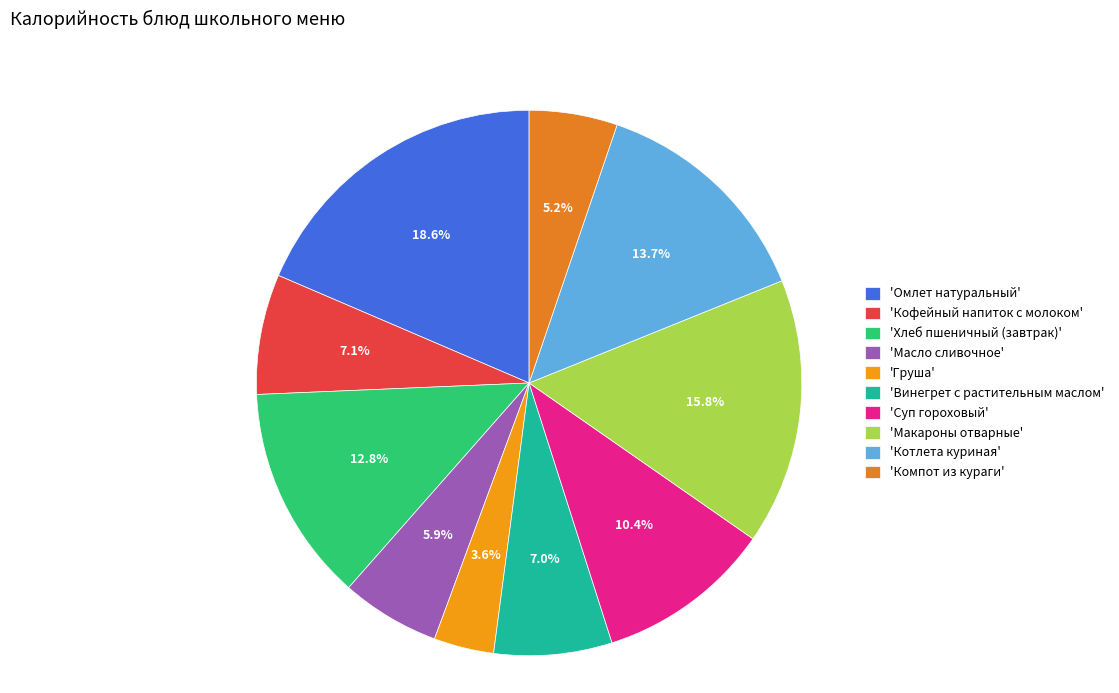

How many slices are in this pie chart?

10